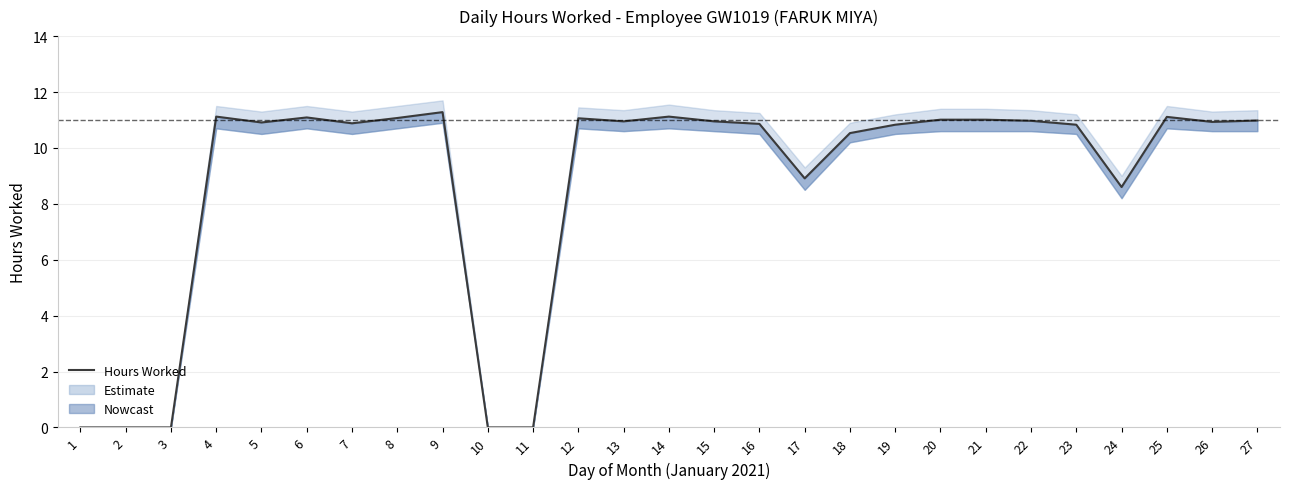

At which label does the data first exceed 10?

4